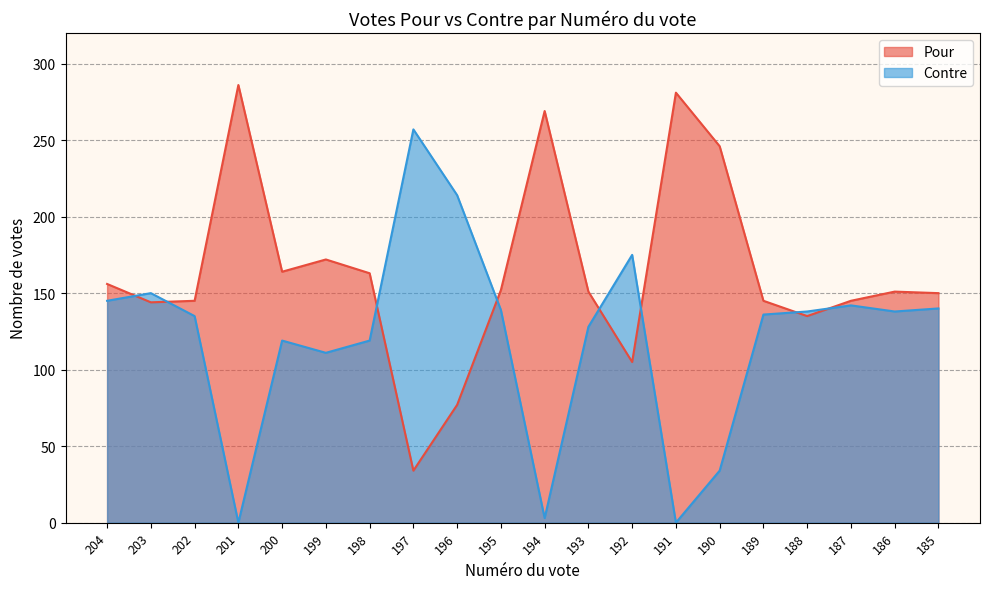

Between 204 and 186, which is larger?

204